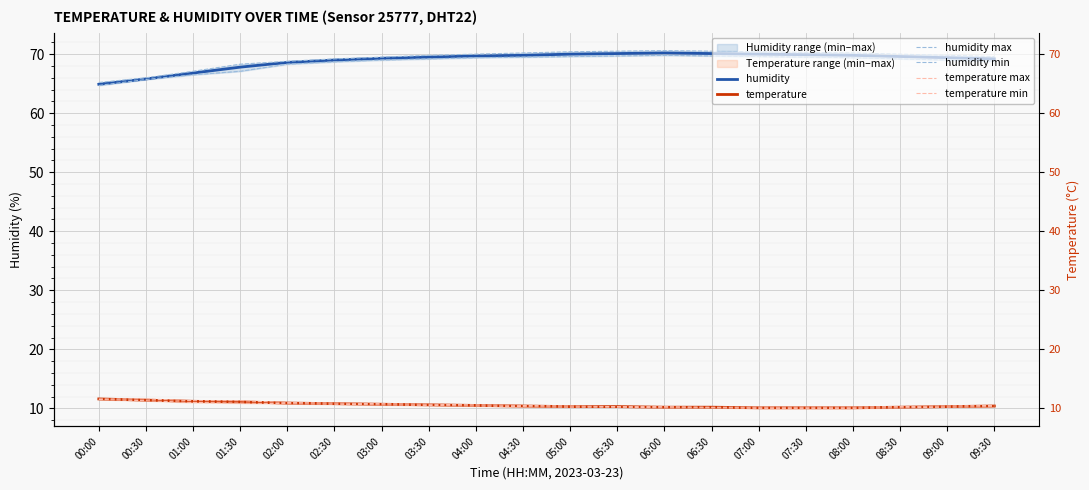

What is the sum of the temperature values at 01:30 and 03:00?

21.8